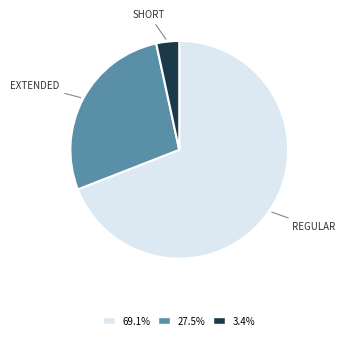

Does any single category account for the majority?

Yes